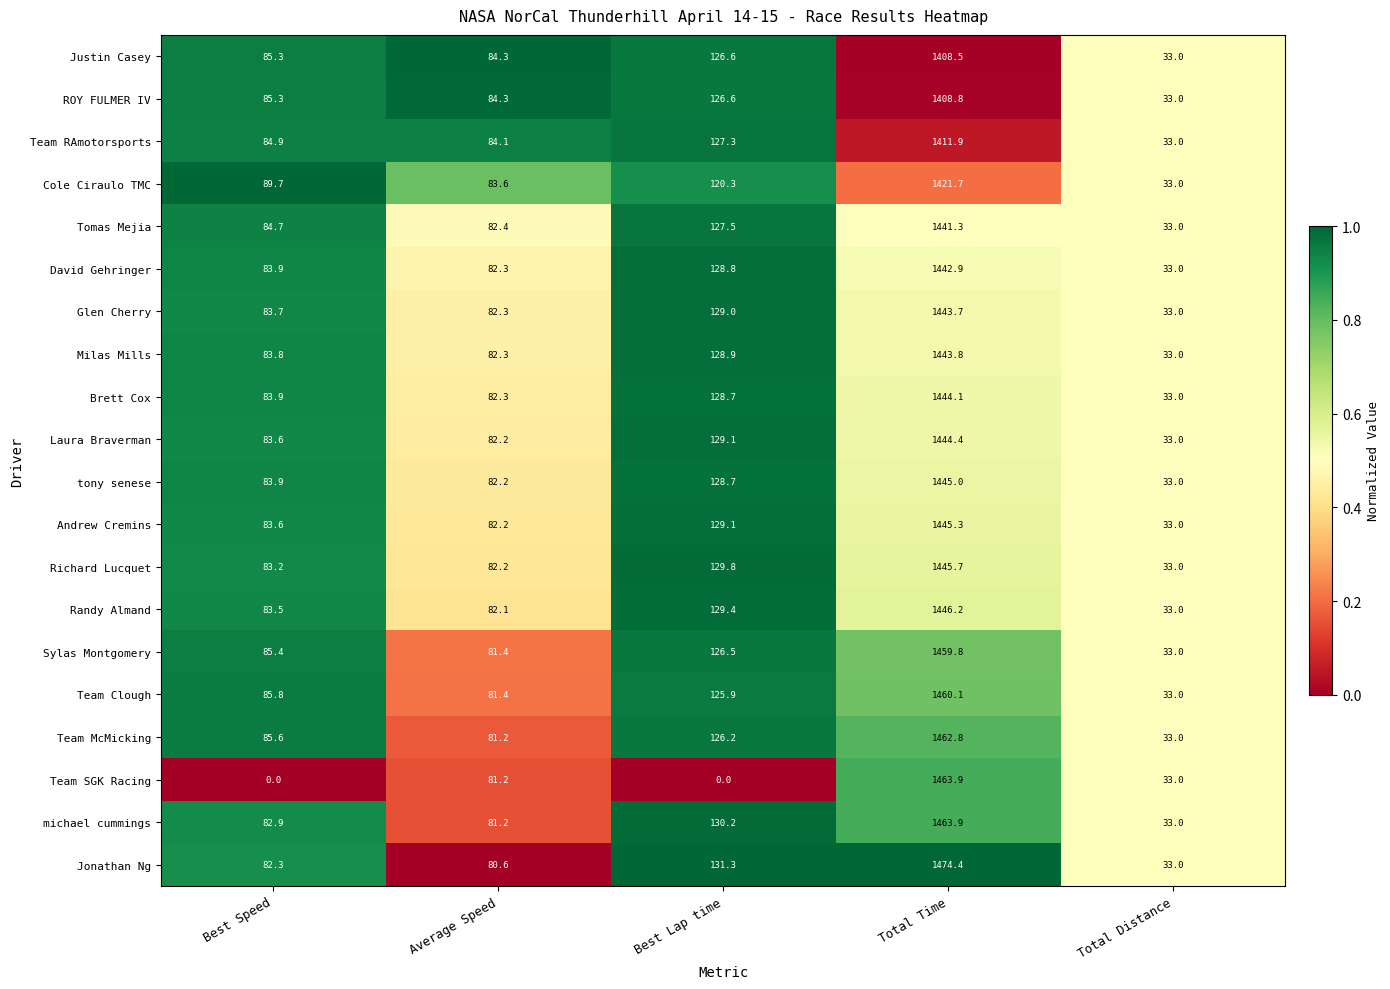

What is the difference between the highest and lowest values at Best Lap time?

131.3